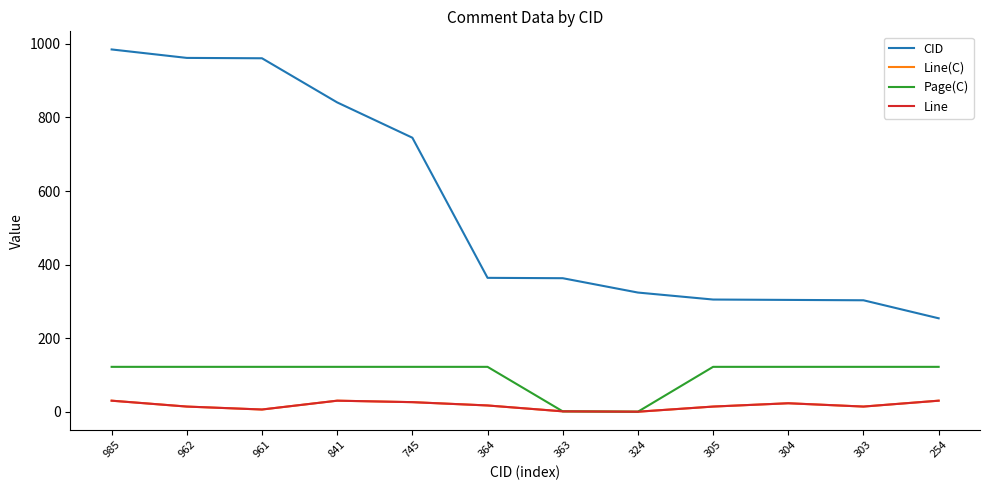

Is this an area chart (filled region under the line)?

No